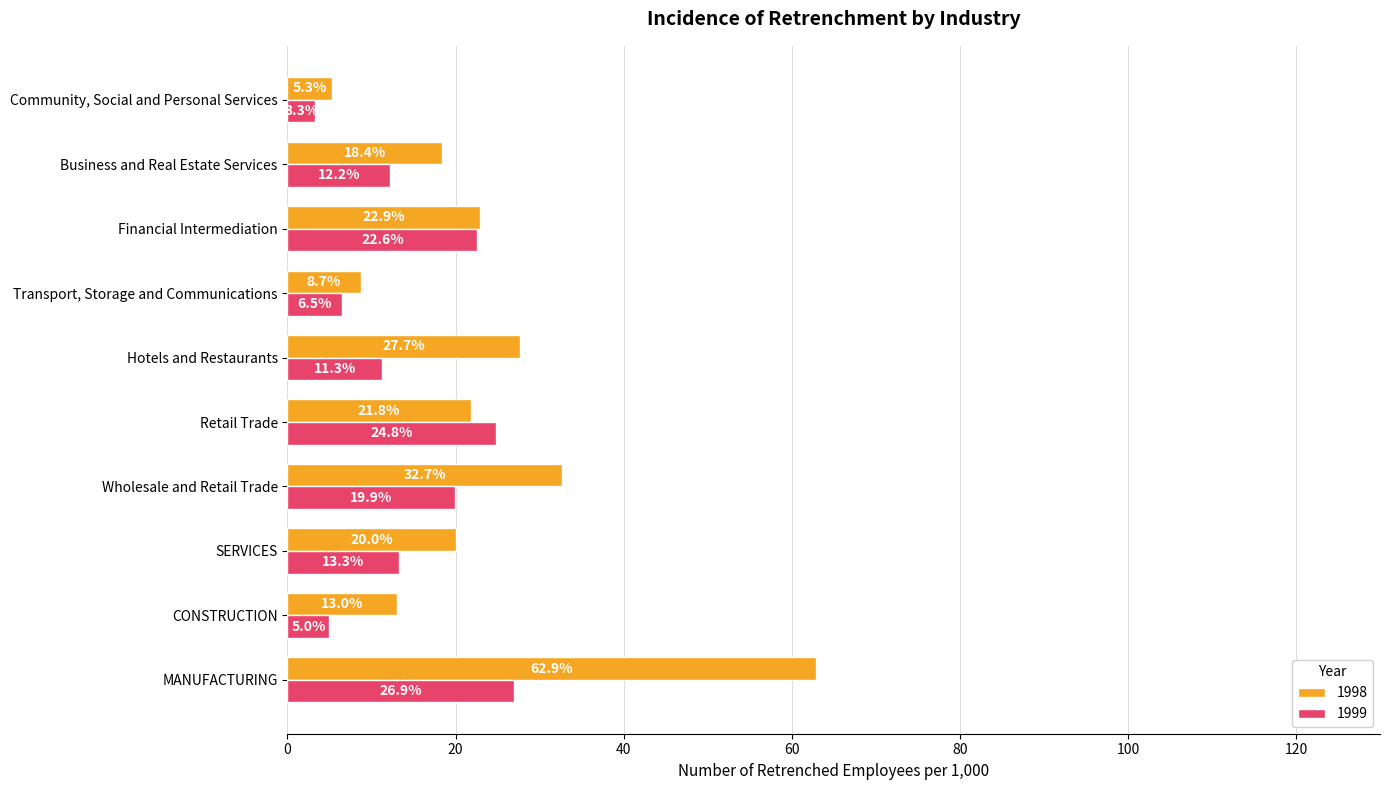

How many series are shown in this chart?

2